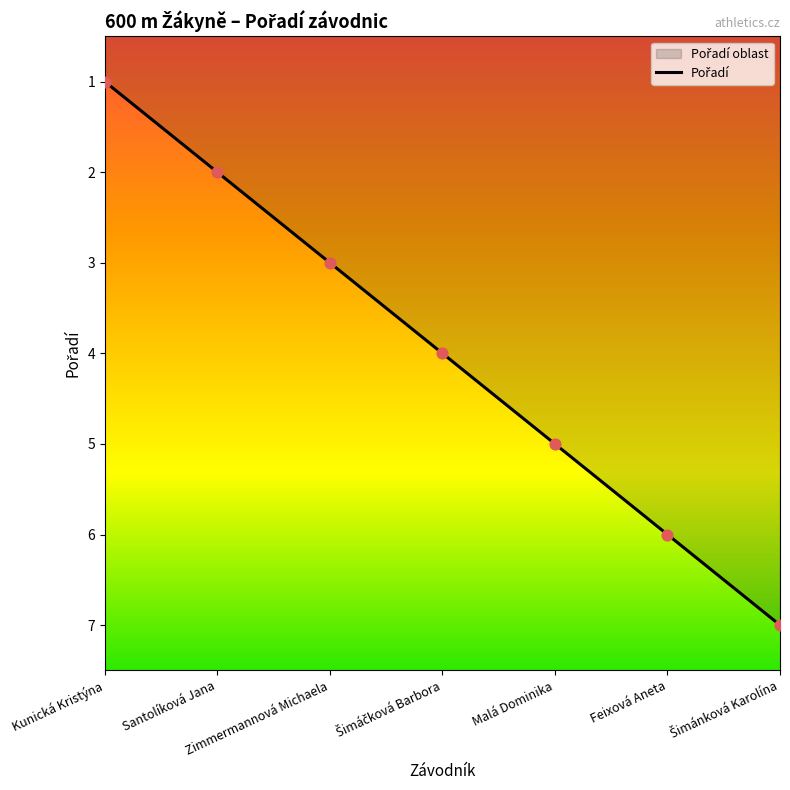

What is the change in value from Šimáčková Barbora to Šimánková Karolína?

+3